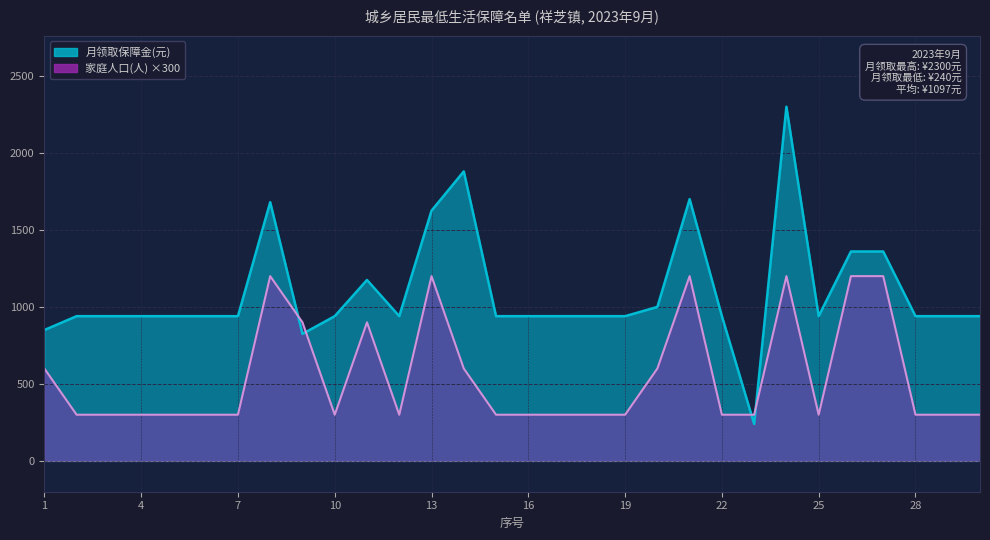

Read the 月领取保障金(元) value at 20, to the nearest 100.

1000